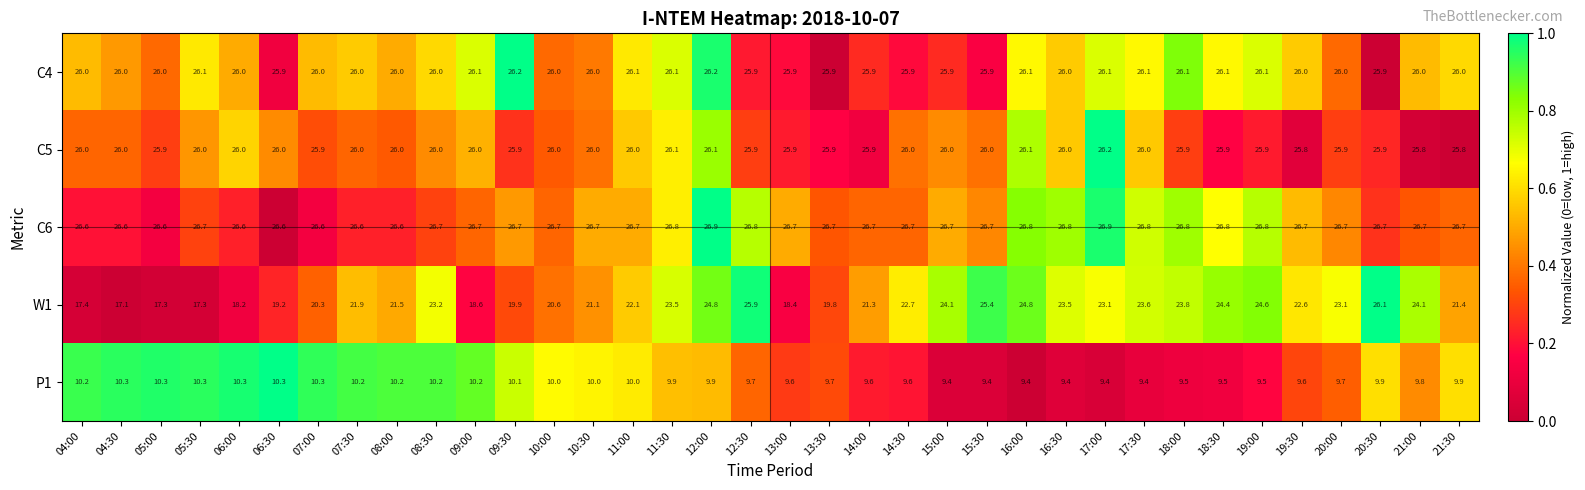

Between 07:30 and 17:30, which series saw the biggest shift?

W1